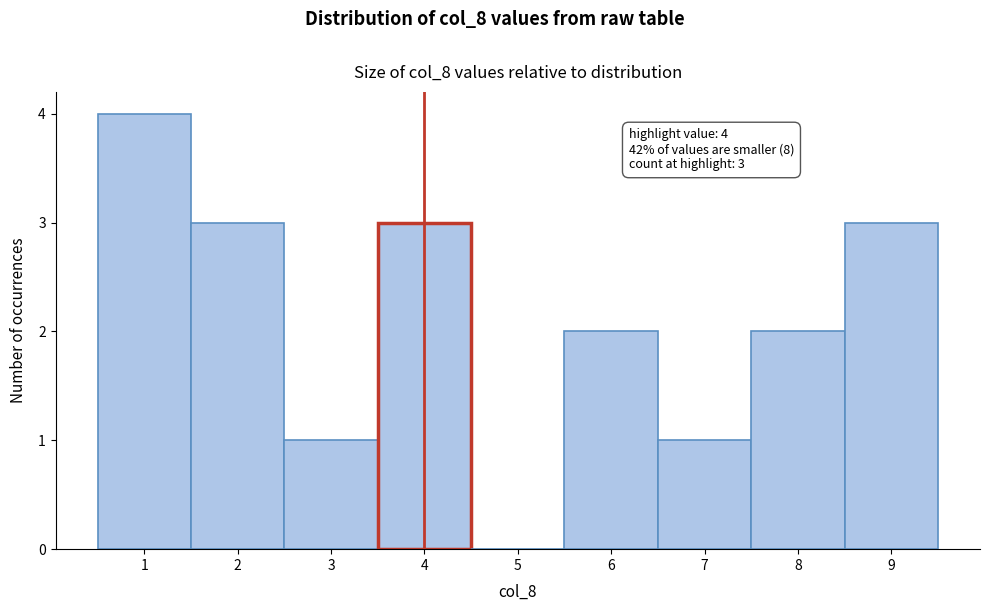

Which range on the x-axis has the tallest bar?

0.5 to 1.5